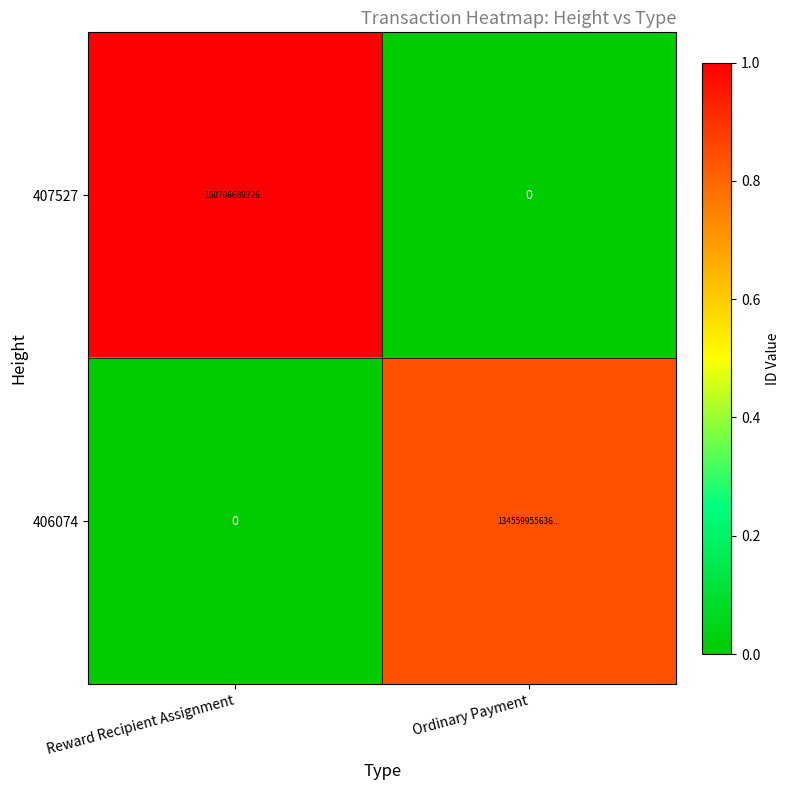

At which label does 407527 reach its minimum?

Ordinary Payment